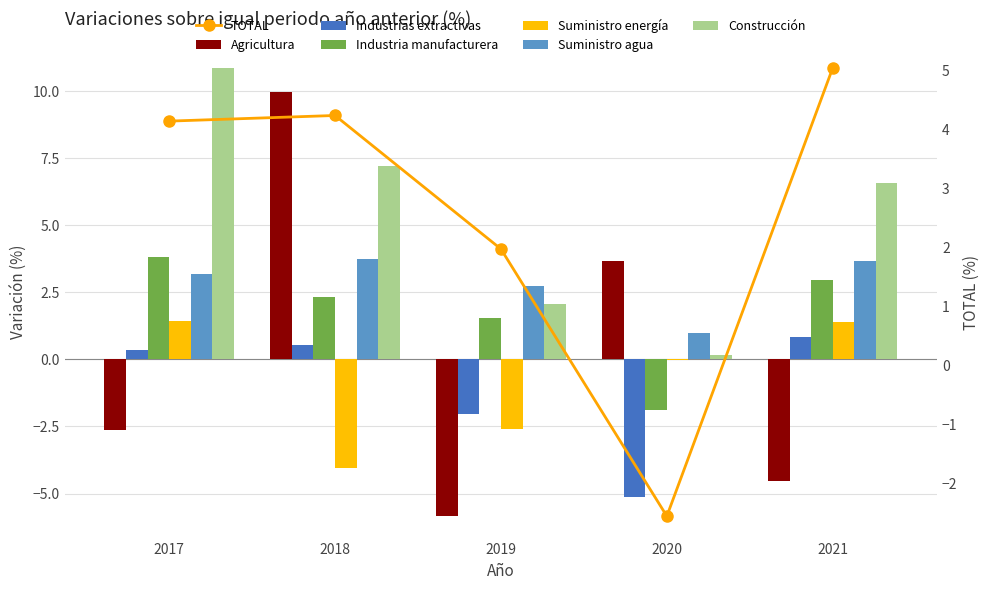

How many bars are there in total?

30